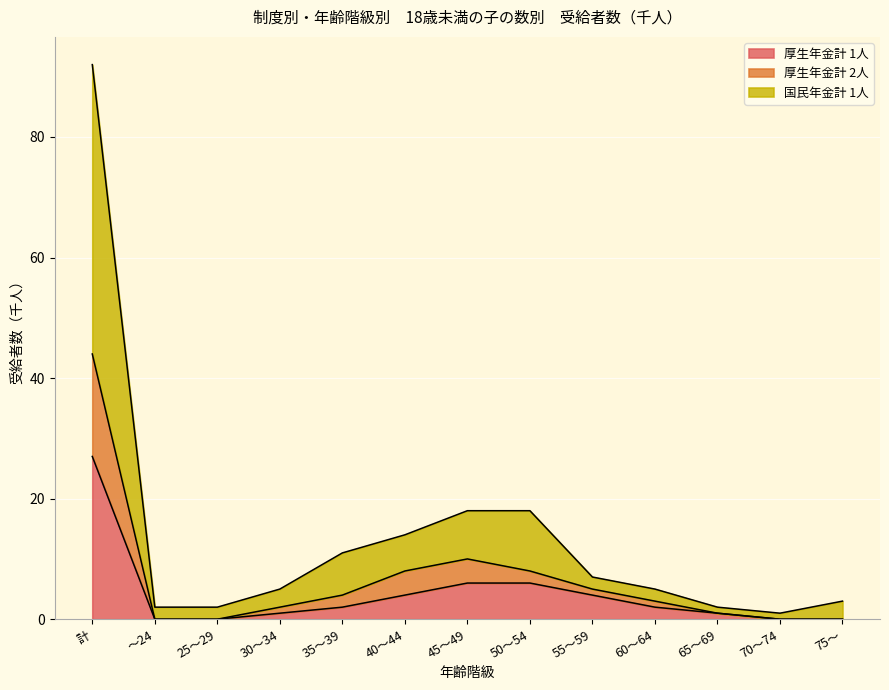

True or false: 国民年金計 1人 and 厚生年金計 2人 cross at least once.

False